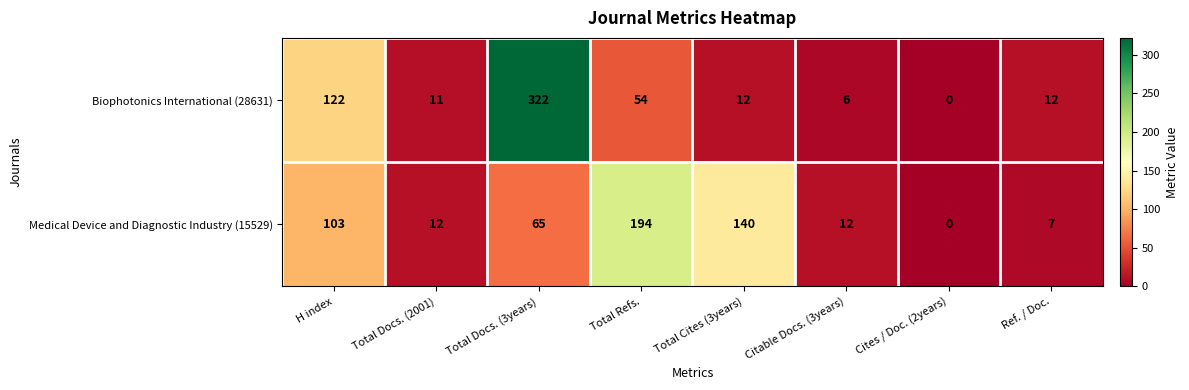

What is the sum of the Medical Device and Diagnostic Industry (15529) values at Citable Docs. (3years) and H index?

115